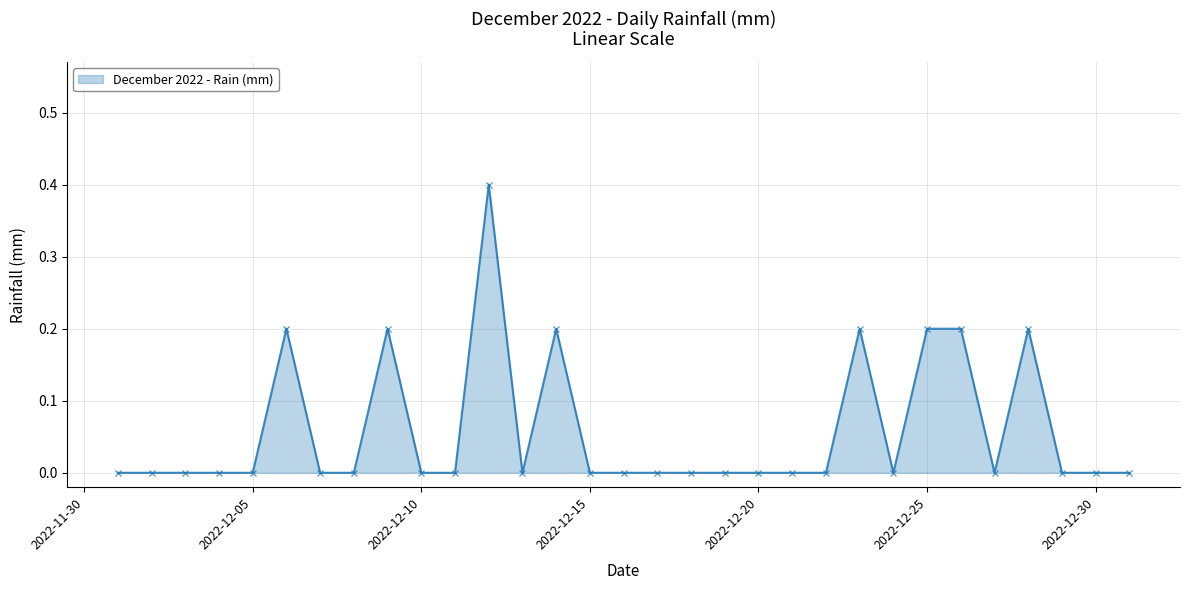

What is the difference between the maximum and minimum values?

0.4